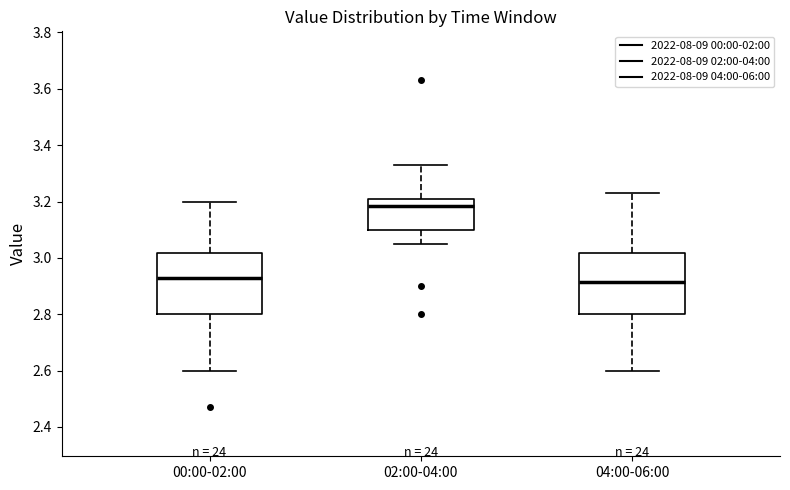

Reading left to right, read every box against the y-axis: the position of its median line, the range the box covers, and the ends of its whiskers. The values are not printed on the chart, so give them approximately, as read against the axis.

00:00-02:00: median 2.94, box 2.80 to 3.02, whiskers 2.60 to 3.20
02:00-04:00: median 3.18, box 3.10 to 3.20, whiskers 3.06 to 3.34
04:00-06:00: median 2.92, box 2.80 to 3.02, whiskers 2.60 to 3.24